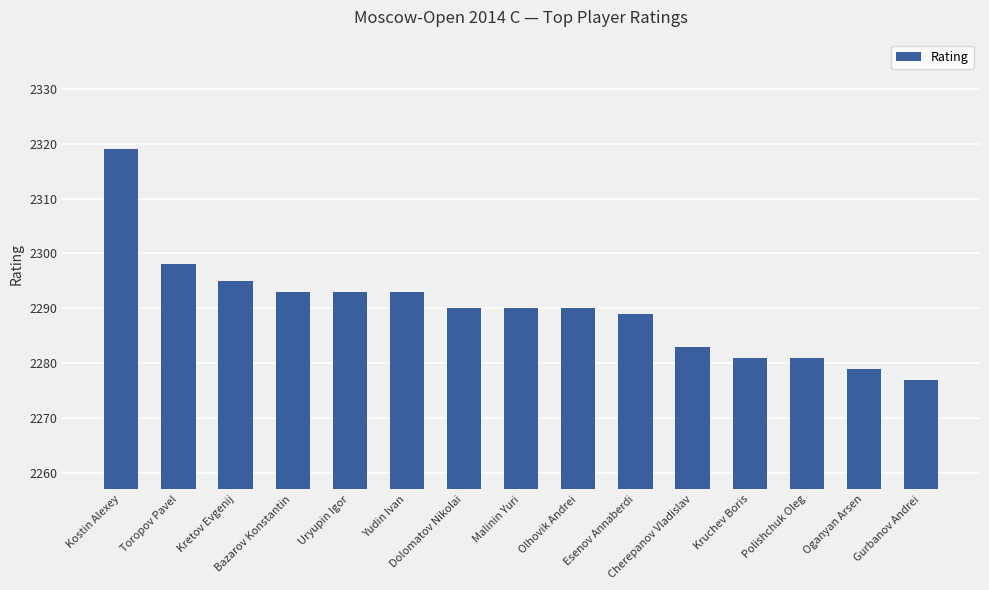

At which category does the chart reach its minimum across all series?

Gurbanov Andrei